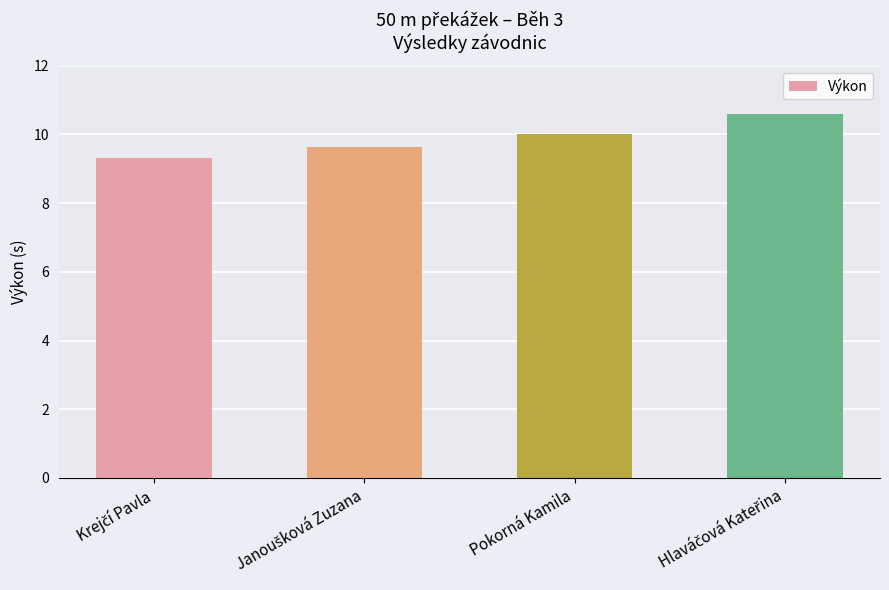

What is the difference between the maximum and minimum values?

1.3